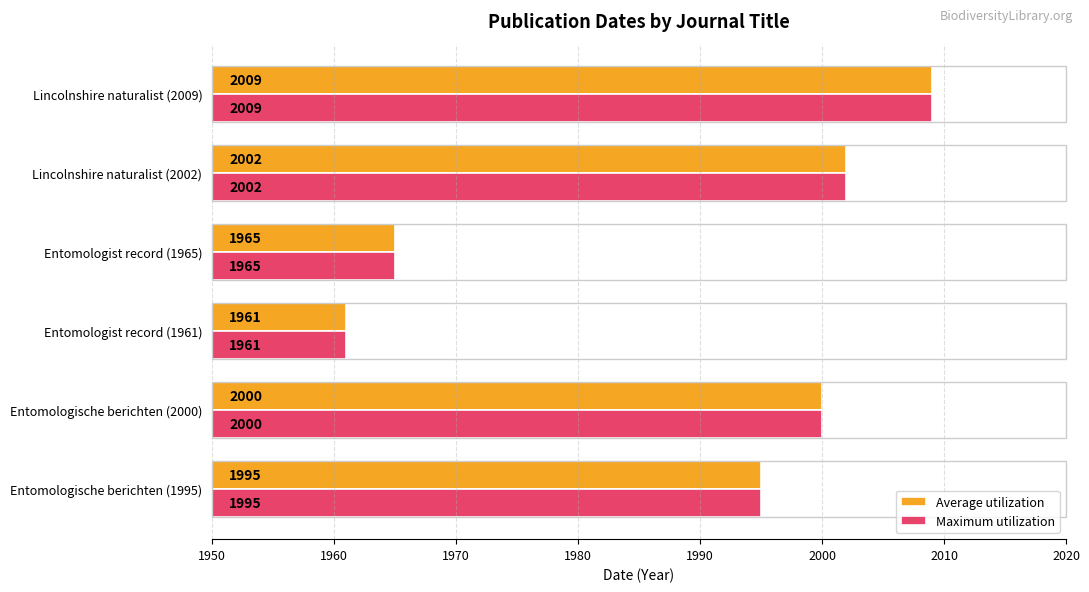

Which category has the lowest value across all series?

Entomologist record (1961)